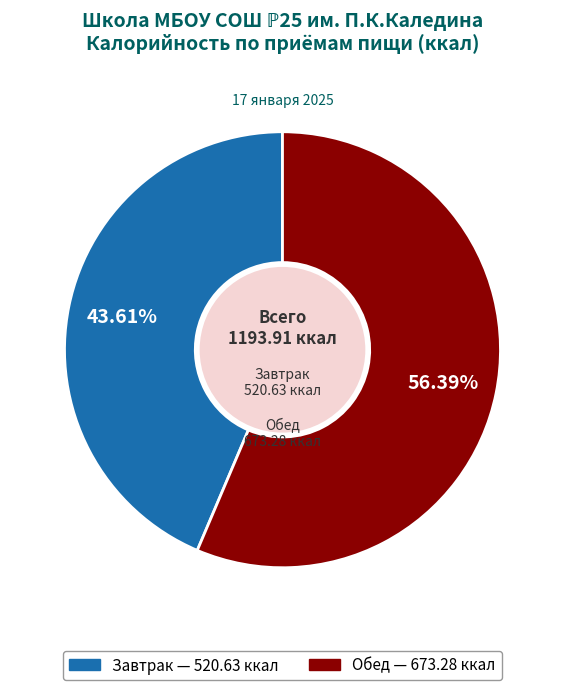

Combined, do Завтрак and Обед account for over 50%?

Yes